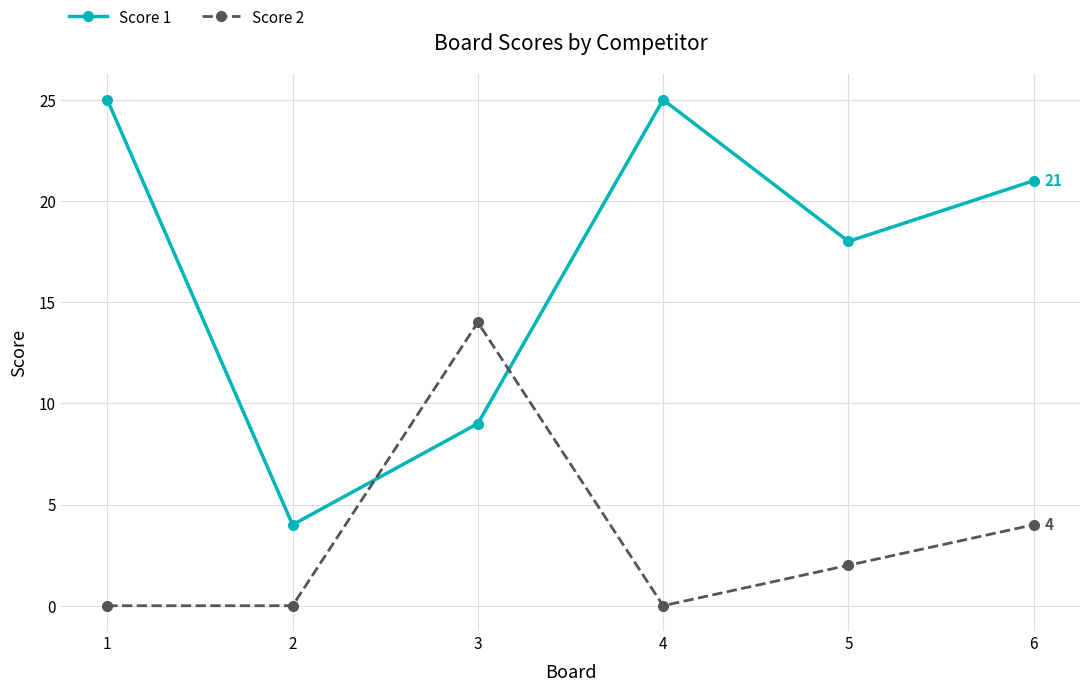

Reading right to left, list all the values displayed in this chart.

Score 1: 21	18	25	9	4	25
Score 2: 4	2	0	14	0	0